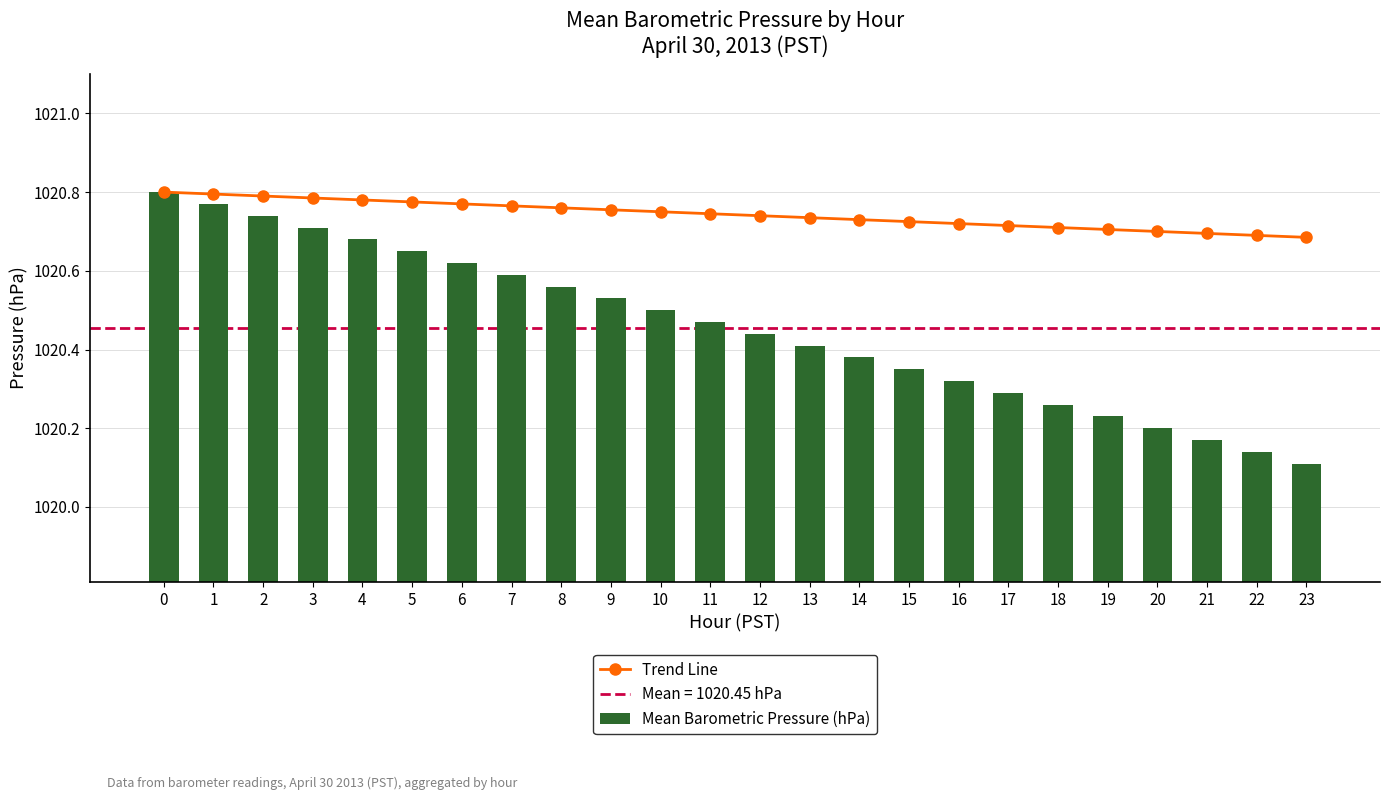

Reading right to left, what are all the values shown in this chart?

Trend Line: 1020.7	1020.7	1020.7	1020.7	1020.7	1020.7	1020.7	1020.7	1020.7	1020.7	1020.7	1020.7	1020.7	1020.8	1020.8	1020.8	1020.8	1020.8	1020.8	1020.8	1020.8	1020.8	1020.8	1020.8
Mean Barometric Pressure (hPa): 1020.1	1020.1	1020.2	1020.2	1020.2	1020.3	1020.3	1020.3	1020.3	1020.4	1020.4	1020.4	1020.5	1020.5	1020.5	1020.6	1020.6	1020.6	1020.6	1020.7	1020.7	1020.7	1020.8	1020.8